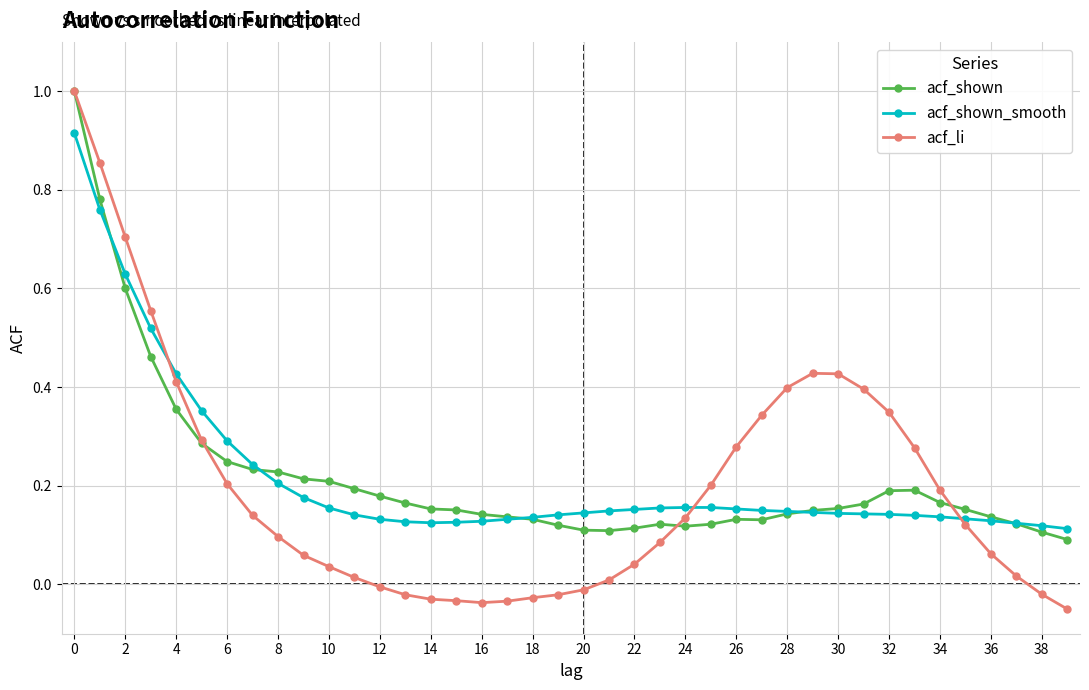

Which series has the largest range (max minus min)?

acf_li